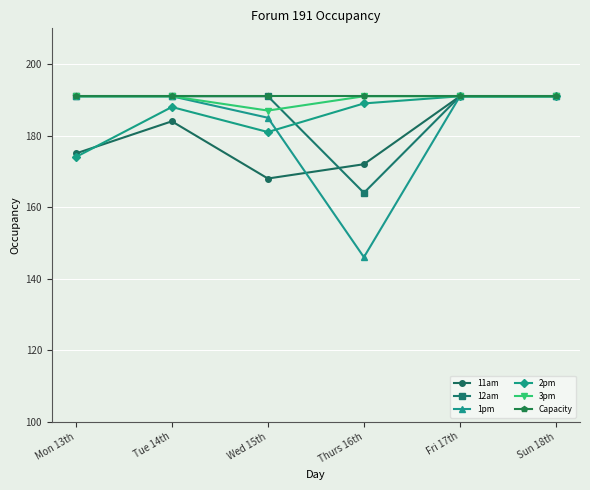

At which category does 3pm reach its first local valley?

Wed 15th